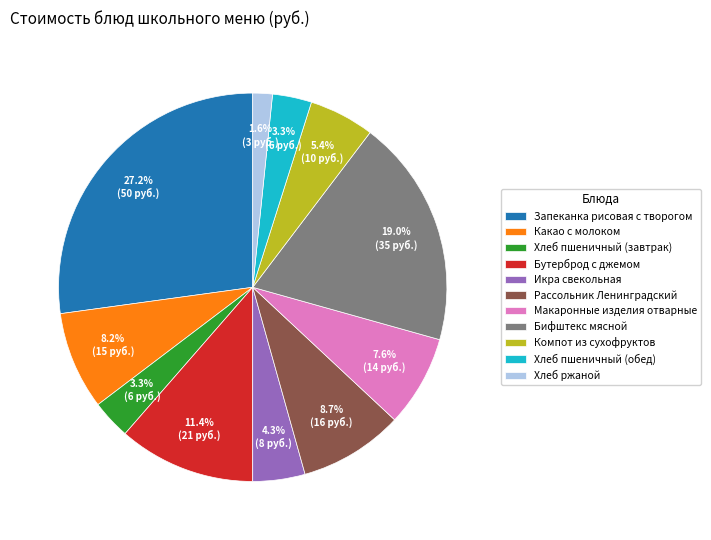

What is the ratio of the value at Хлеб ржаной to the value at Запеканка рисовая с творогом?

0.1